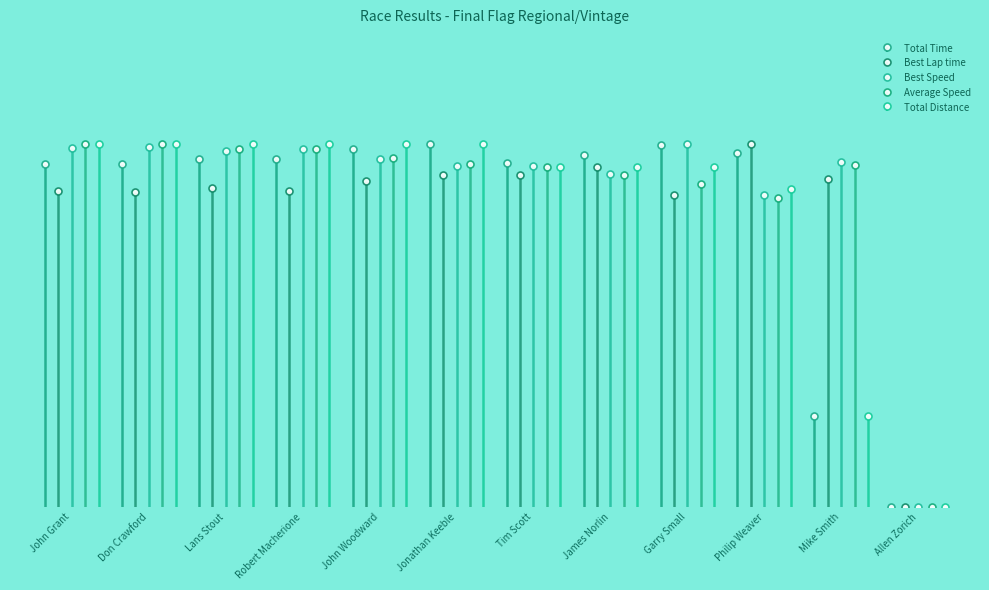

Reading right to left, transcribe all the data shown in this chart.

Total Time: 0.0	25.1	97.4	99.7	97.0	94.6	100.0	98.4	95.9	95.9	94.6	94.5
Best Lap time: 0.0	90.4	100.0	86.0	93.7	91.5	91.5	89.8	87.1	87.7	86.7	87.0
Best Speed: 0.0	95.1	86.0	100.0	91.8	93.9	94.0	95.7	98.7	98.0	99.1	98.8
Average Speed: 0.0	94.2	84.9	88.9	91.3	93.6	94.5	96.0	98.5	98.6	100.0	100.0
Total Distance: 0.0	25.0	87.5	93.8	93.8	93.8	100.0	100.0	100.0	100.0	100.0	100.0